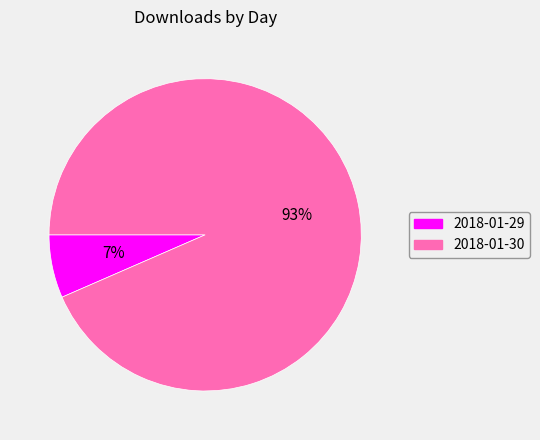

Is 2018-01-30 the majority of the pie?

Yes